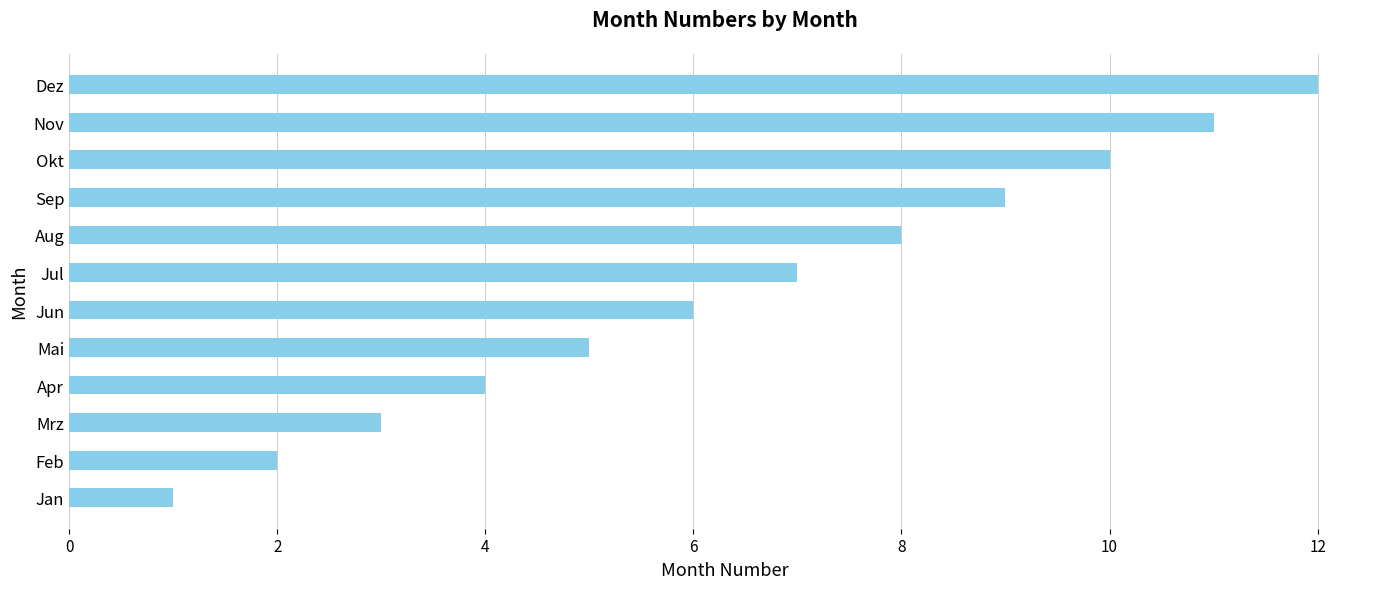

True or false: the data shows 3 at Mrz.

True